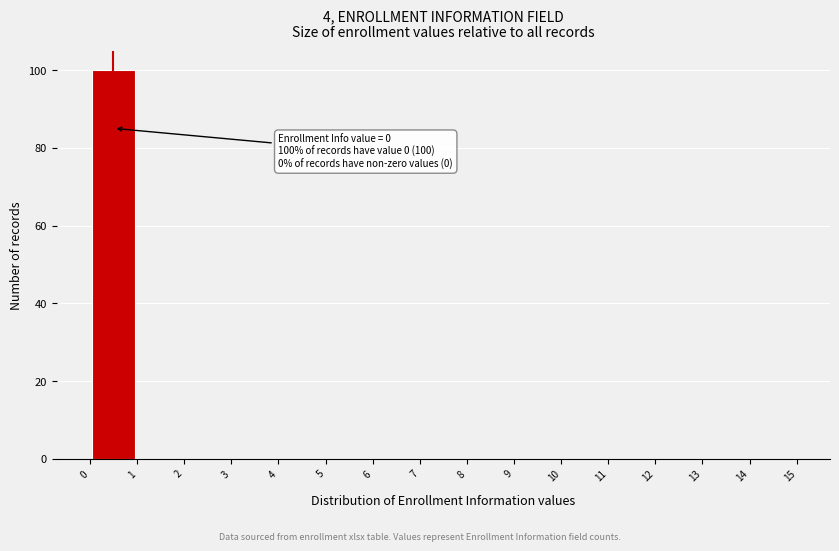

Which range on the x-axis has the tallest bar?

0 to 1